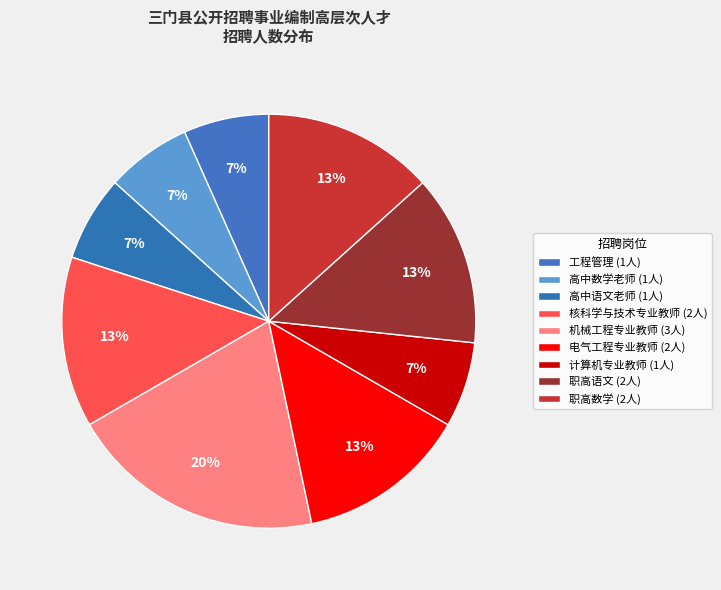

What is the change in value from 计算机专业教师 to 职高数学?

+1